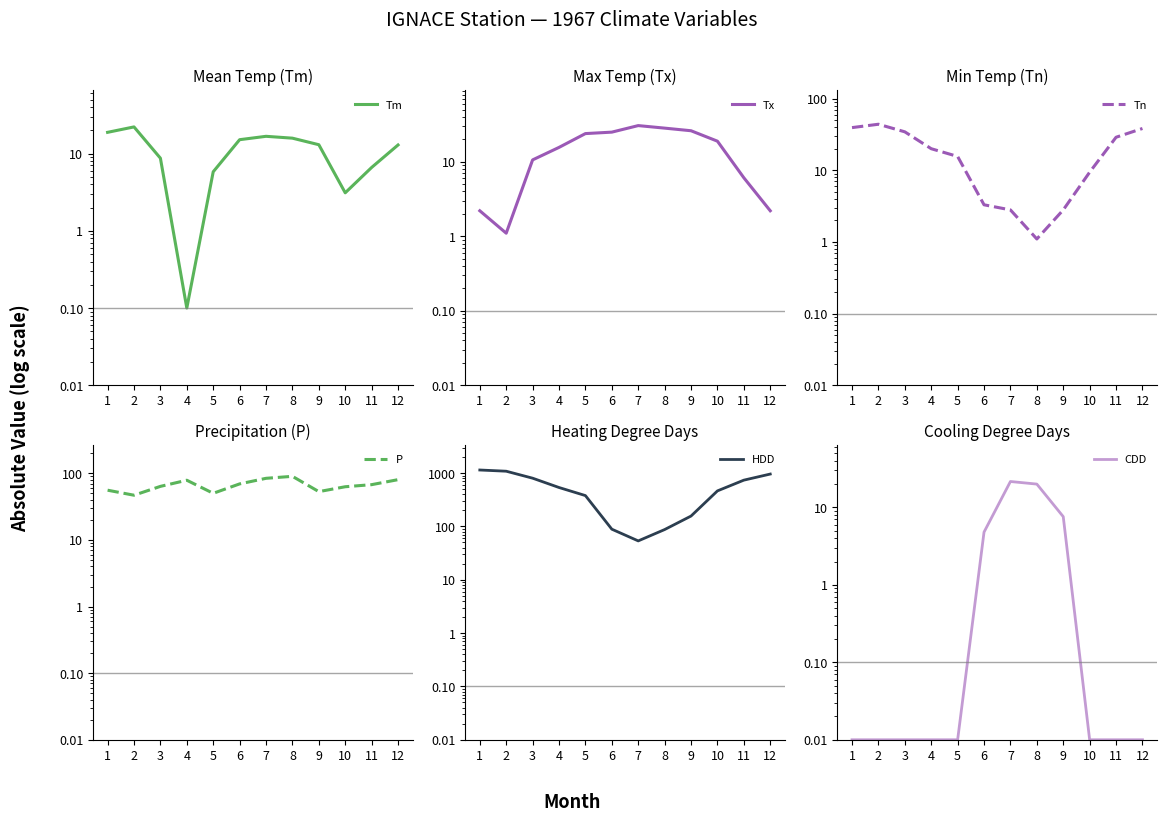

How many data points in Tx are less than 18?

6